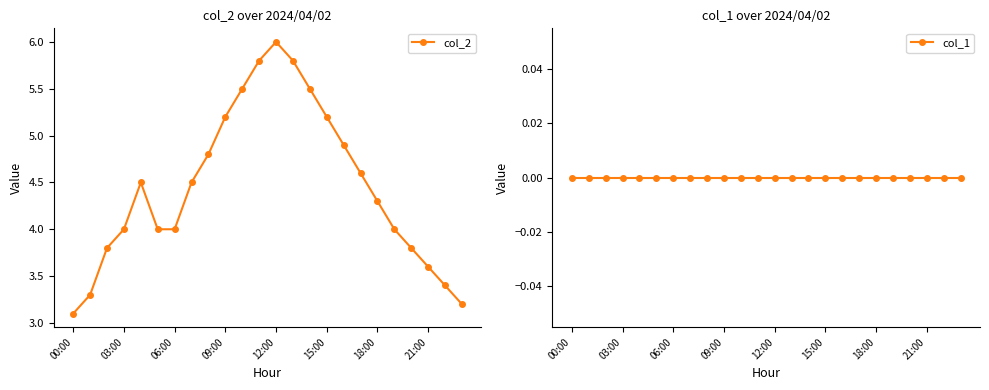

Rank the series by their maximum value, from lowest to highest.

col_1, col_2